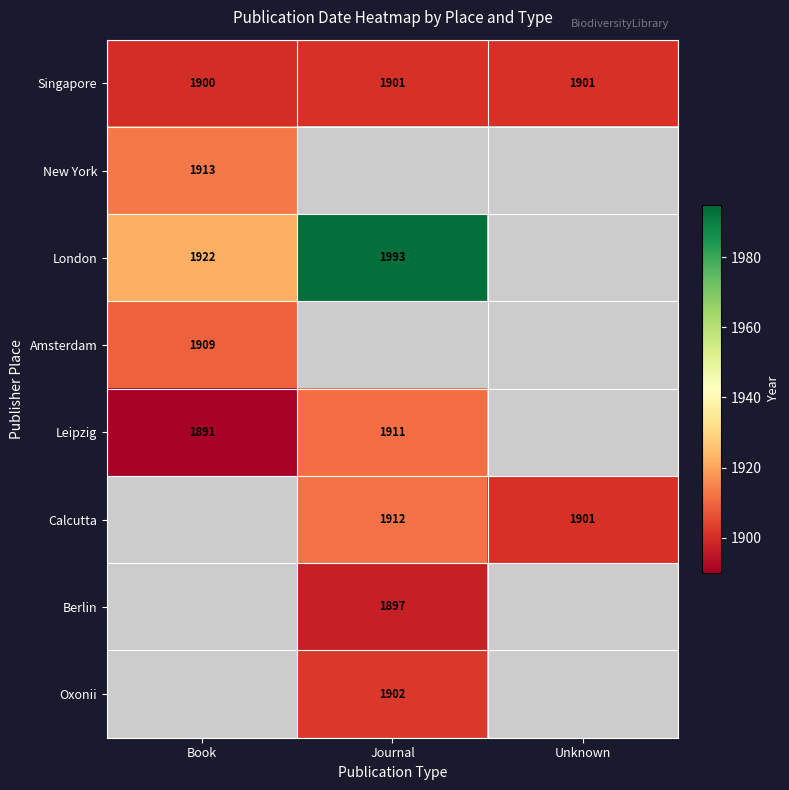

Where is Singapore nearest to the value 1900?

Book